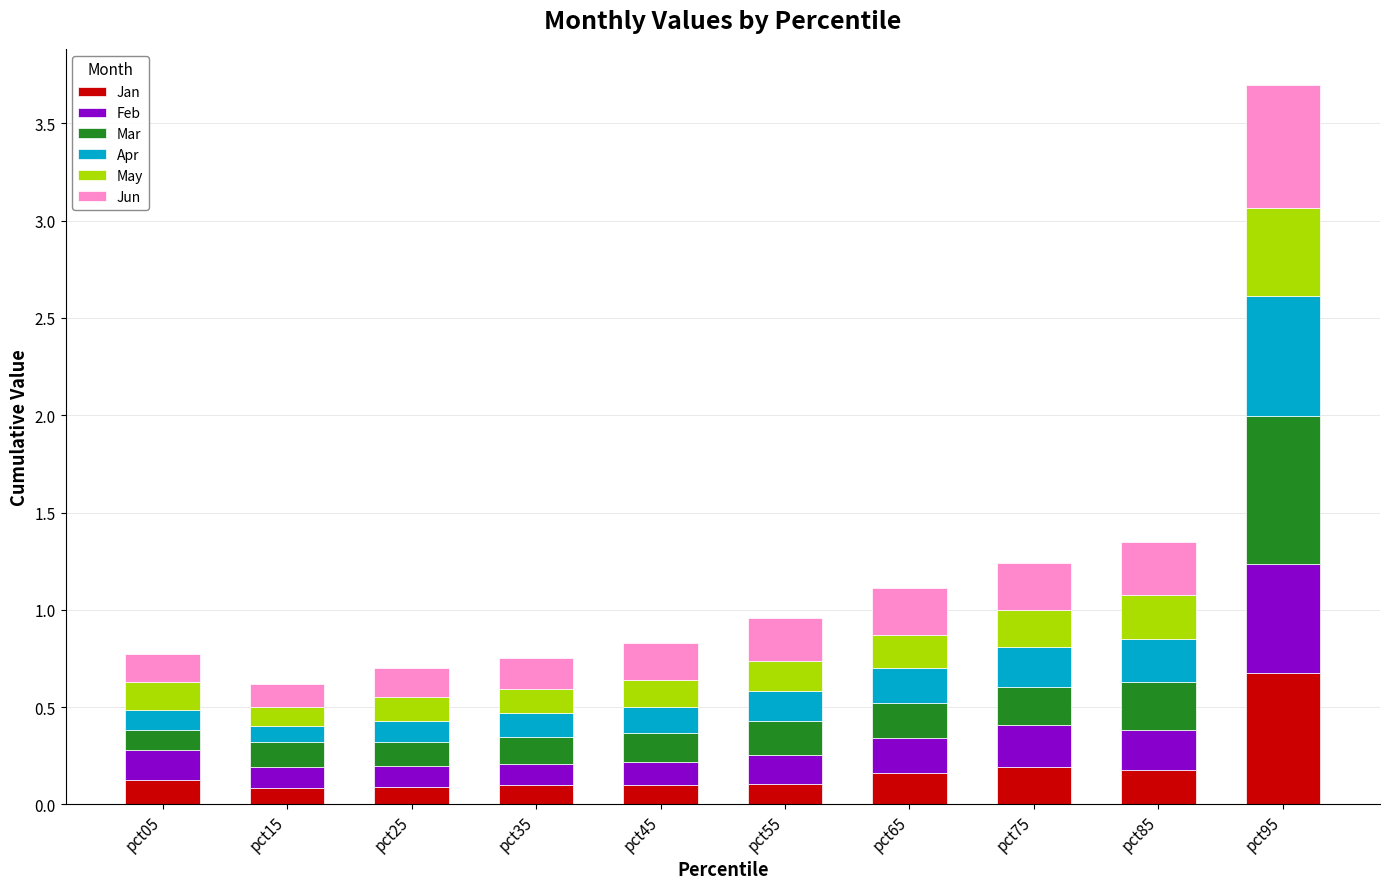

What is the total value across all series at pct85?

1.3